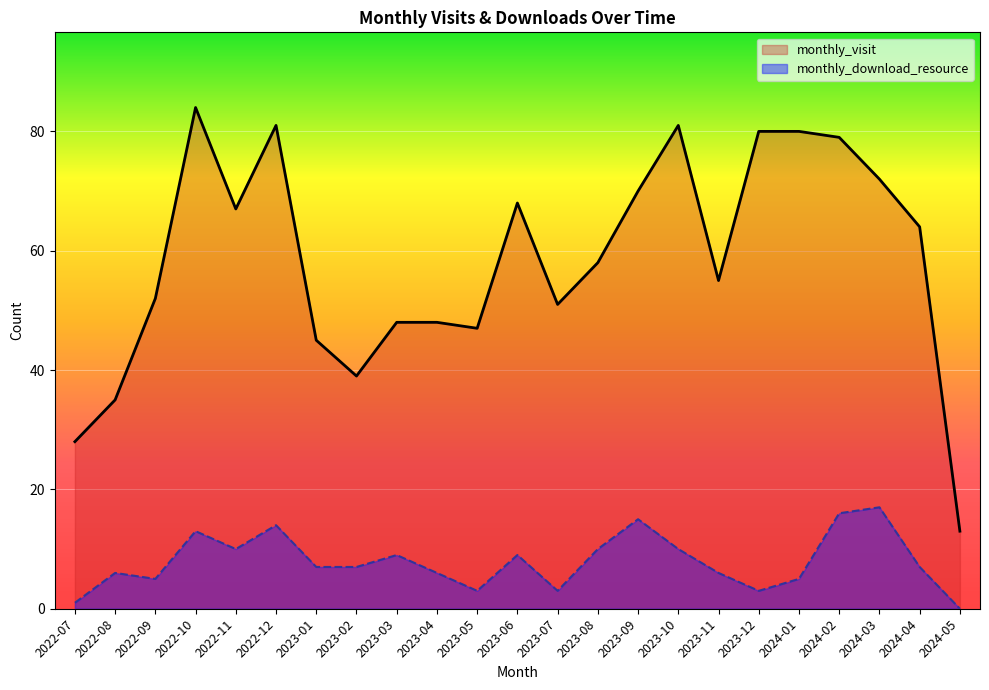

List the series in order of their peak value, lowest first.

monthly_download_resource, monthly_visit